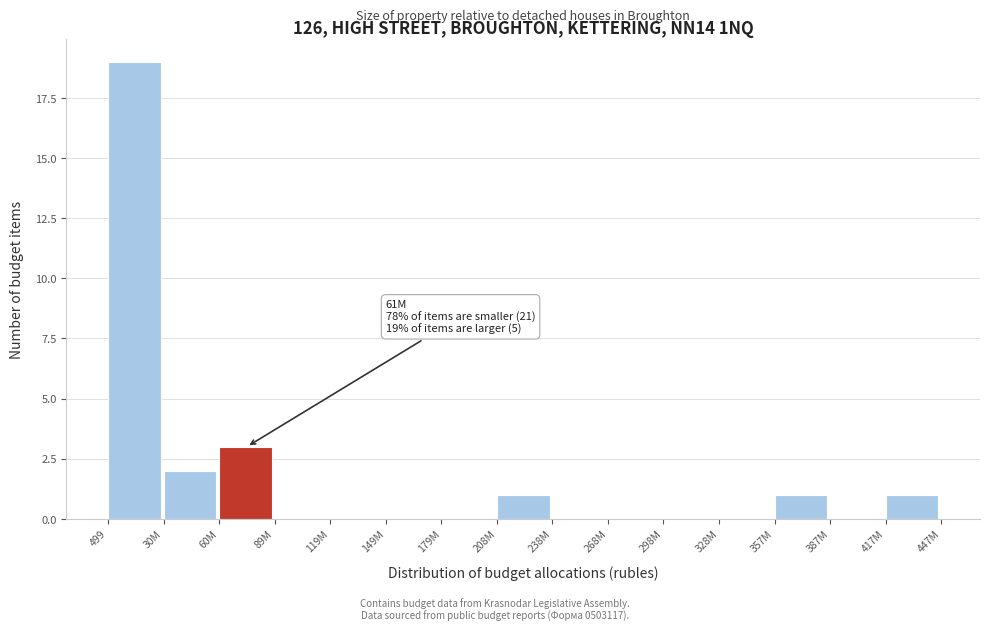

Reading left to right, transcribe all the data shown in this chart.

499=19	30M=2	60M=3	89M=0	119M=0	149M=0	179M=0	208M=1	238M=0	268M=0	298M=0	328M=0	357M=1	387M=0	417M=1